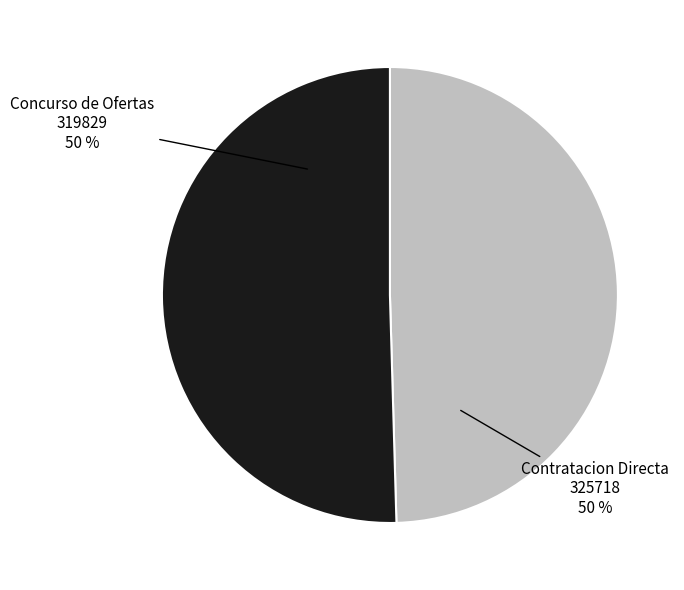

The Concurso de Ofertas 319829 slice represents 50% of the pie. True or false?

True